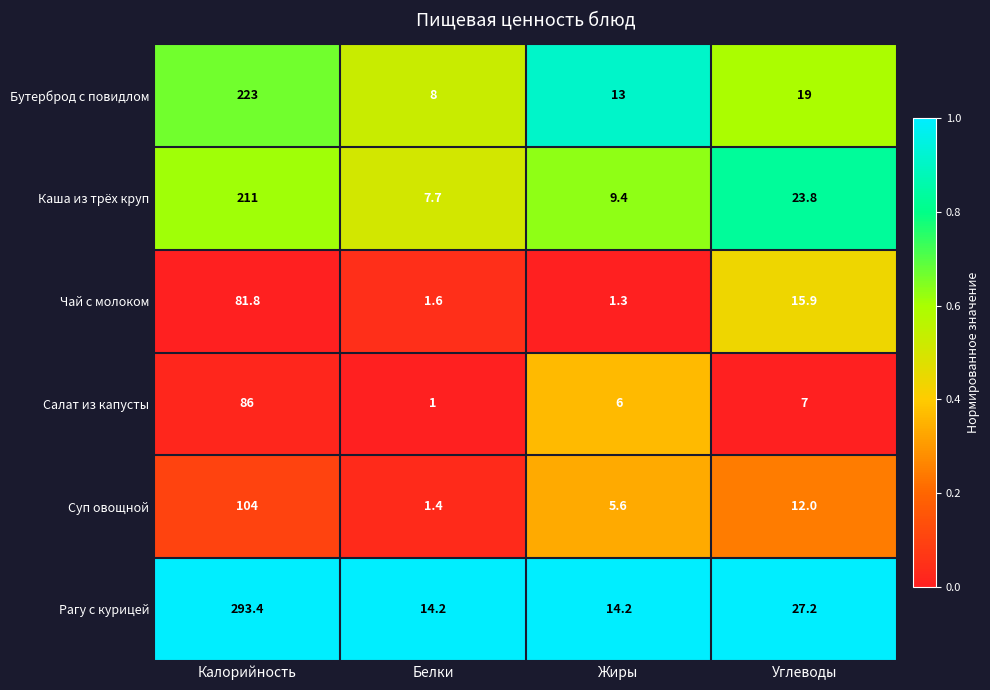

Between Калорийность and Жиры, which series saw the biggest shift?

Рагу с курицей